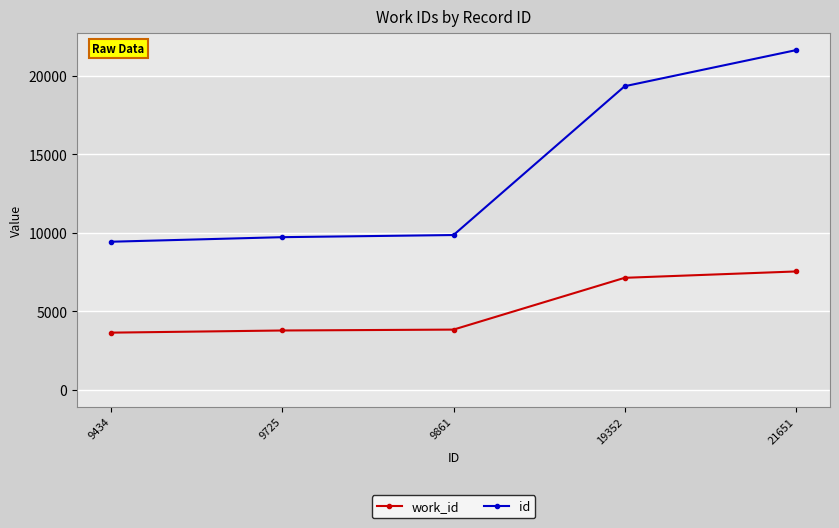

Which series has the largest range (max minus min)?

id